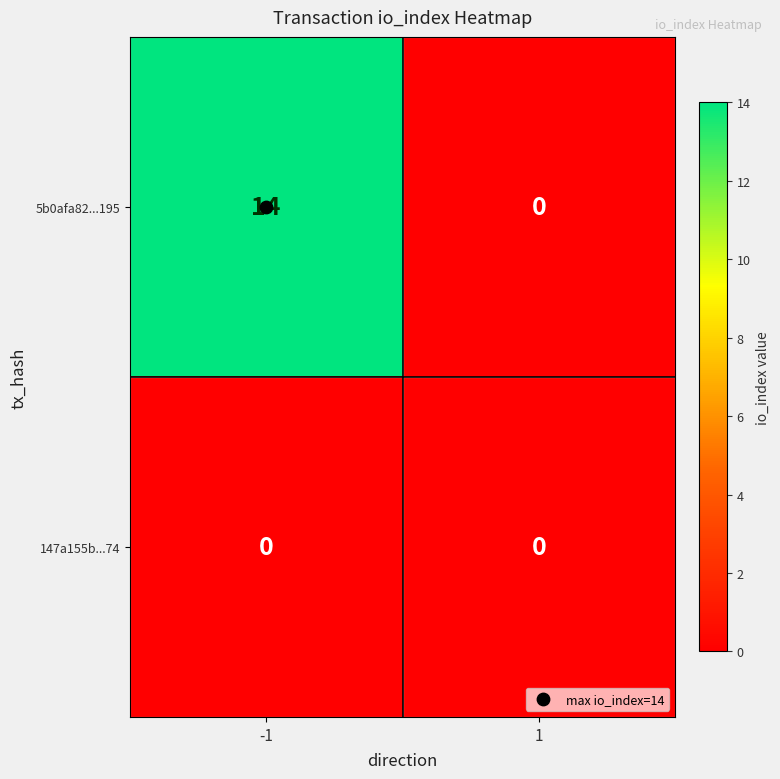

List the series in order of their peak value, lowest first.

147a155b...74, 5b0afa82...195